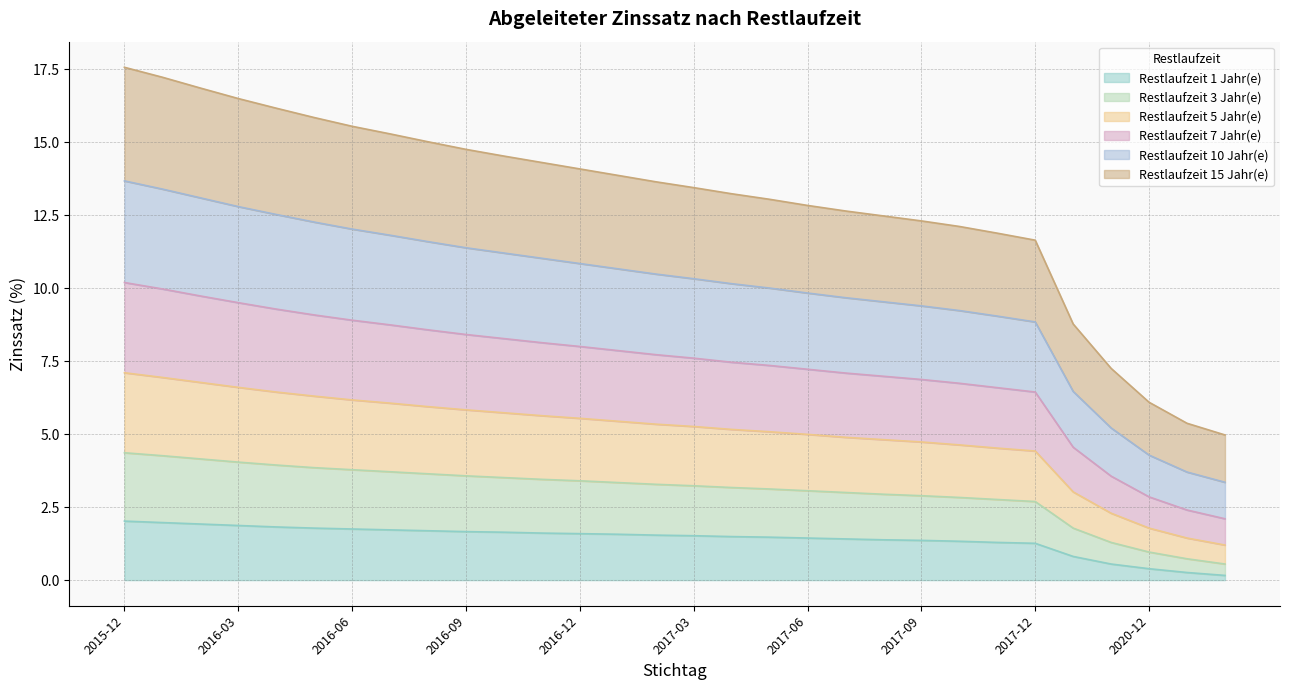

What is the minimum value shown in the chart?

0.2